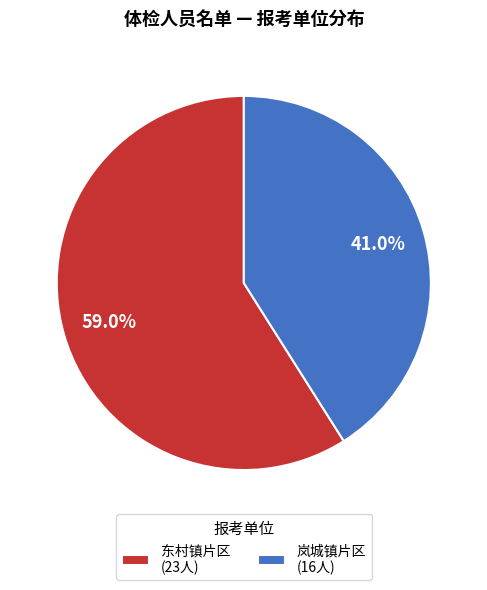

Does 岚城镇片区 (16人) account for over 50% of the chart?

No